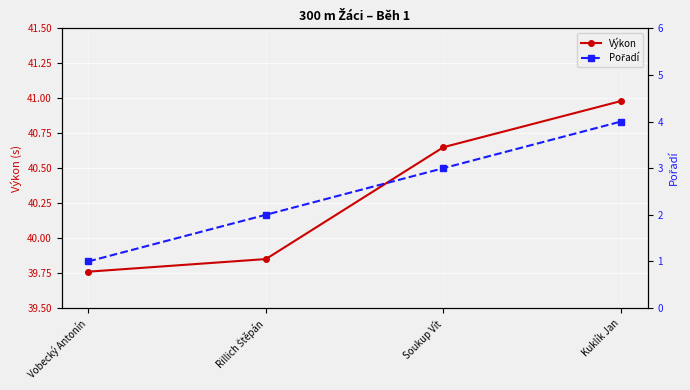

What is the maximum value shown in the chart?

41.0